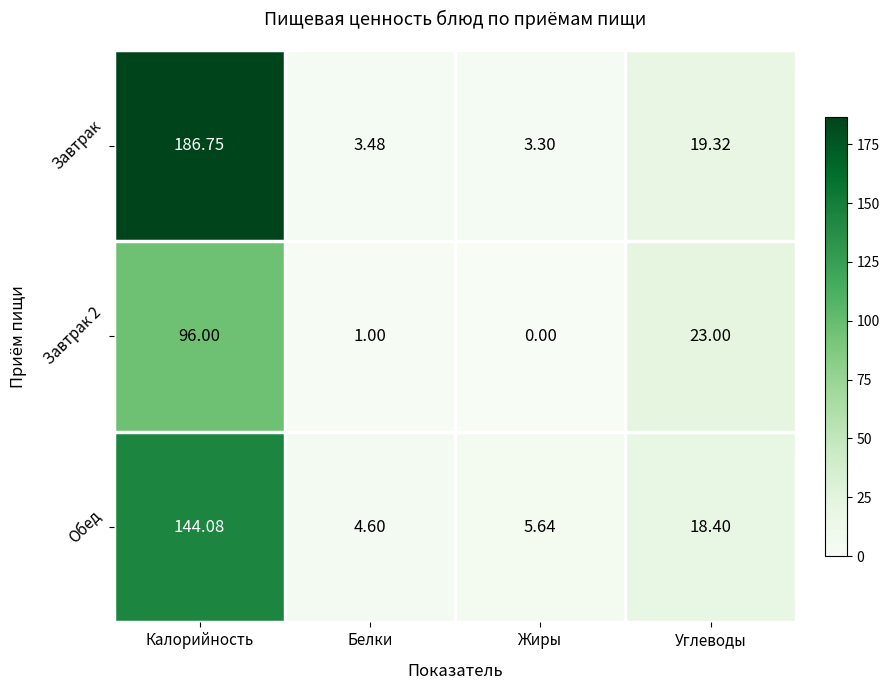

At Углеводы, list the series in order from largest to smallest.

Завтрак 2, Завтрак, Обед